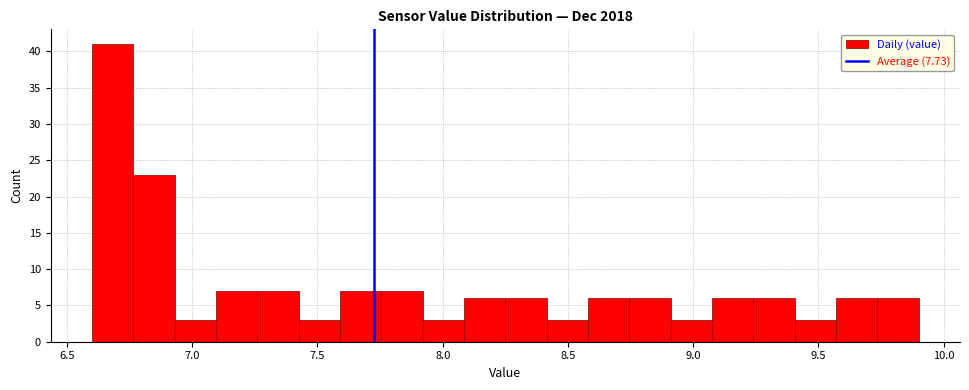

Read against the x-axis, roughly where is the centre of the tallest bar?

6.70